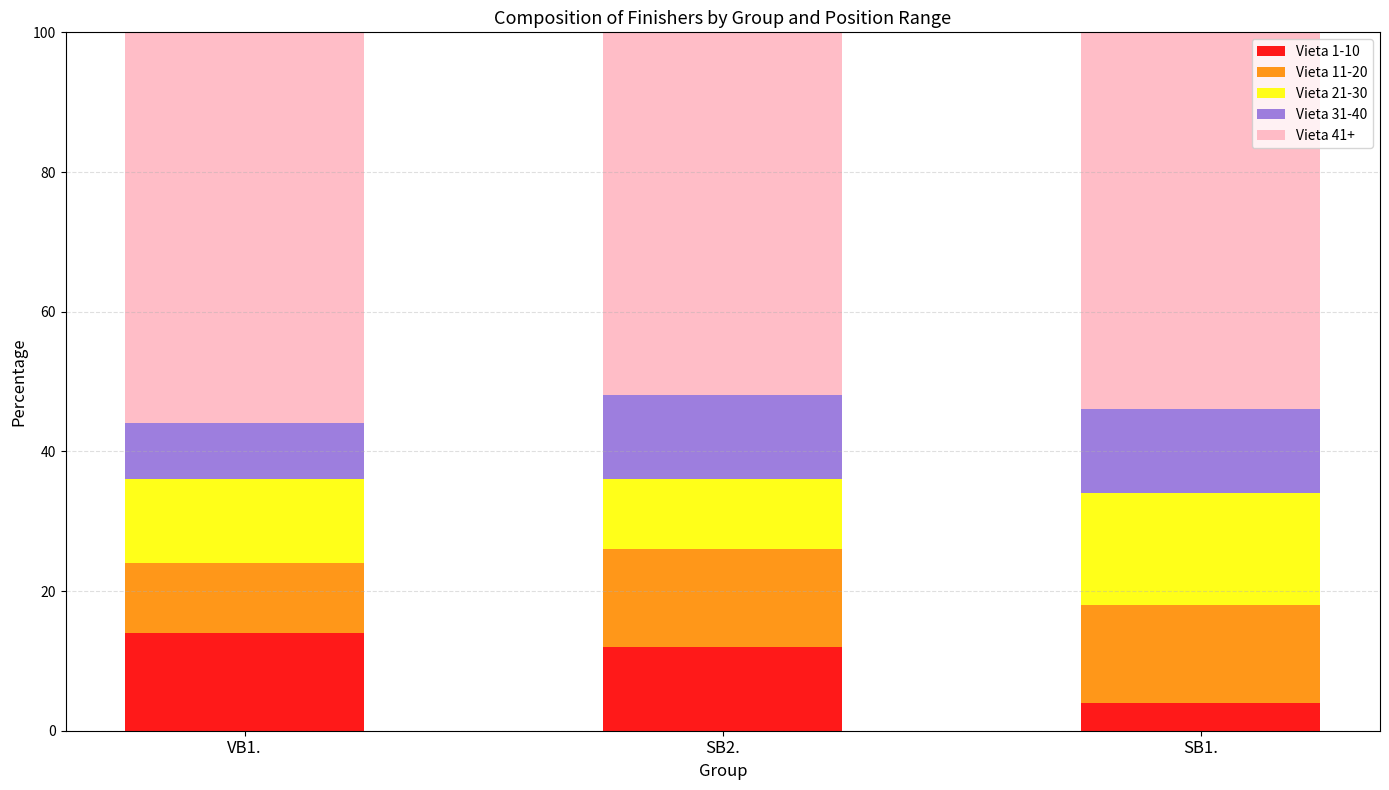

Reading left to right, what are the values for Vieta 1-10?

VB1.=14.0	SB2.=12.0	SB1.=4.0